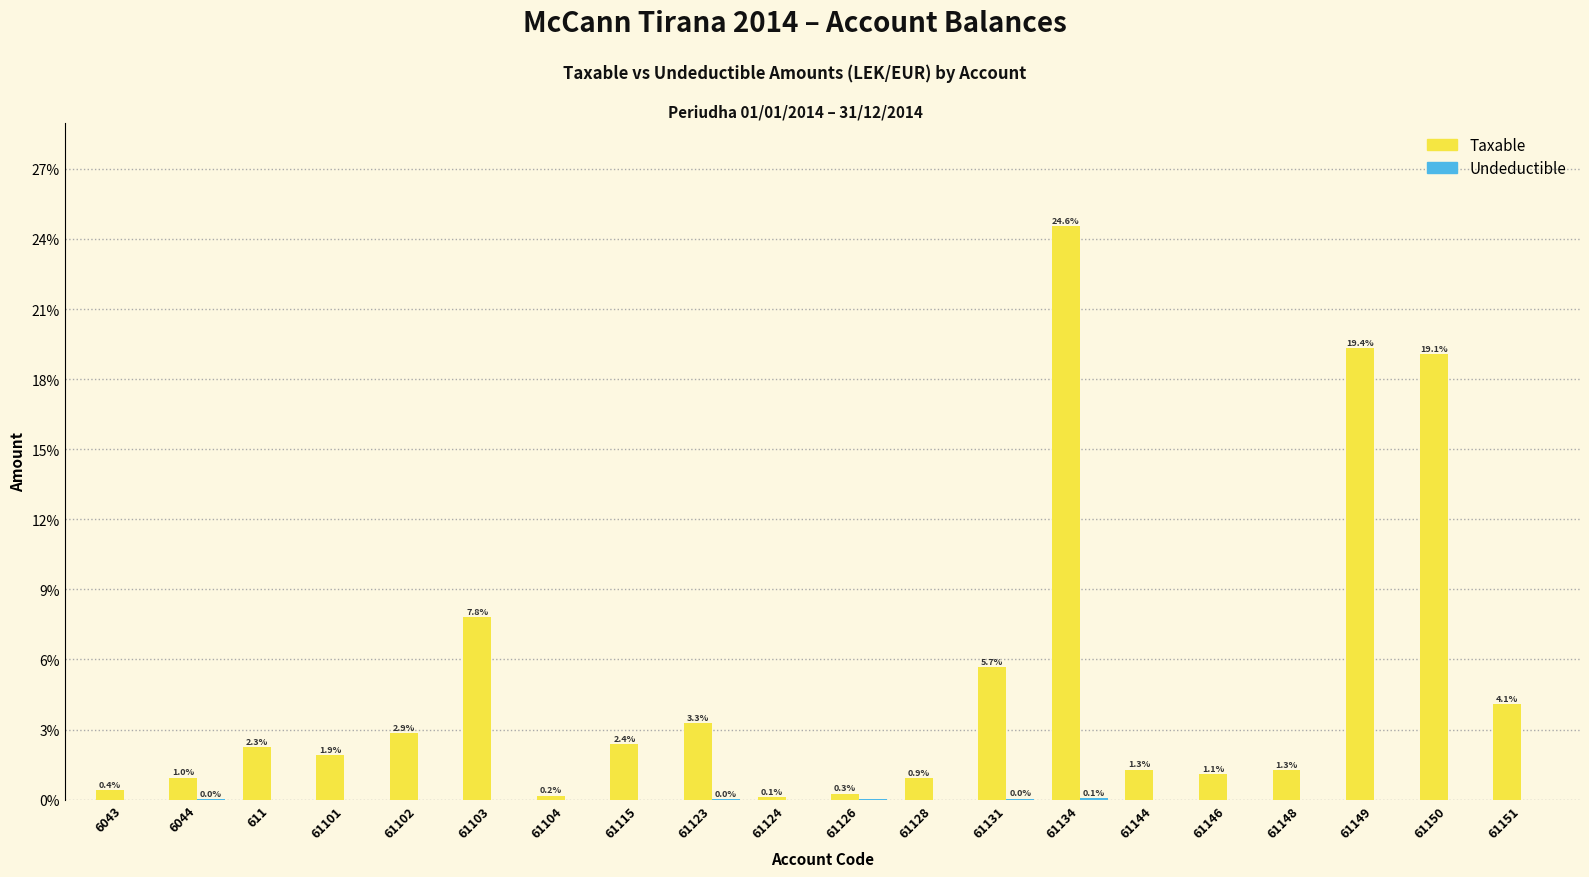

What is the total value across all series at 61148?

1.3